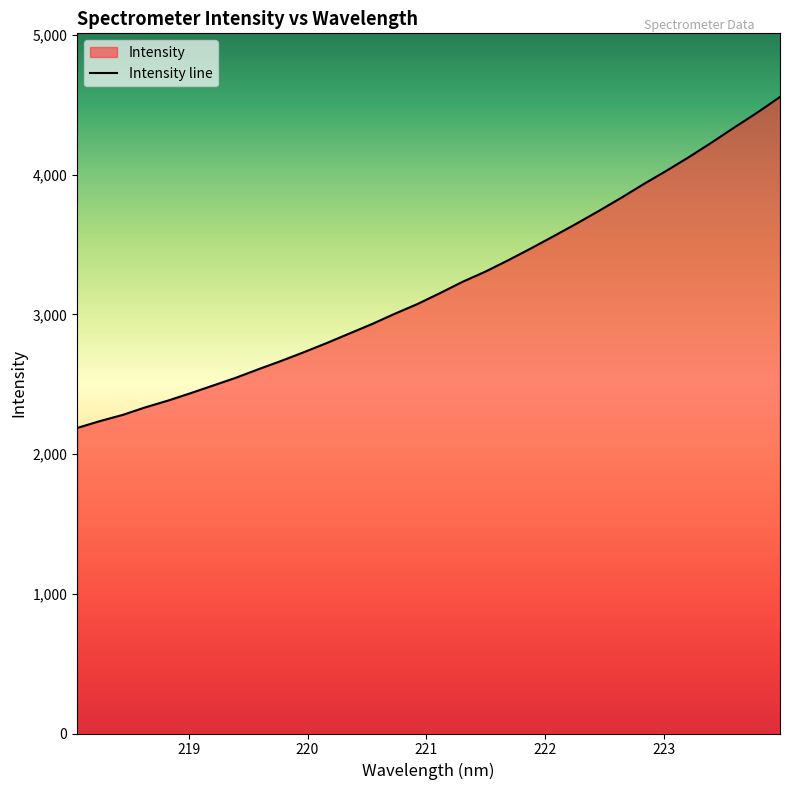

List the labels in order of value, largest first.

223.9802, 223.7895, 223.5987, 223.408, 223.2172, 223.0264, 222.8355, 222.6447, 222.4538, 222.263, 222.0721, 221.8812, 221.6902, 221.4993, 221.3083, 221.1174, 220.9264, 220.7354, 220.5444, 220.3533, 220.1623, 219.9712, 219.7801, 219.589, 219.3979, 219.2067, 219.0156, 218.8244, 218.6332, 218.442, 218.2508, 218.0596